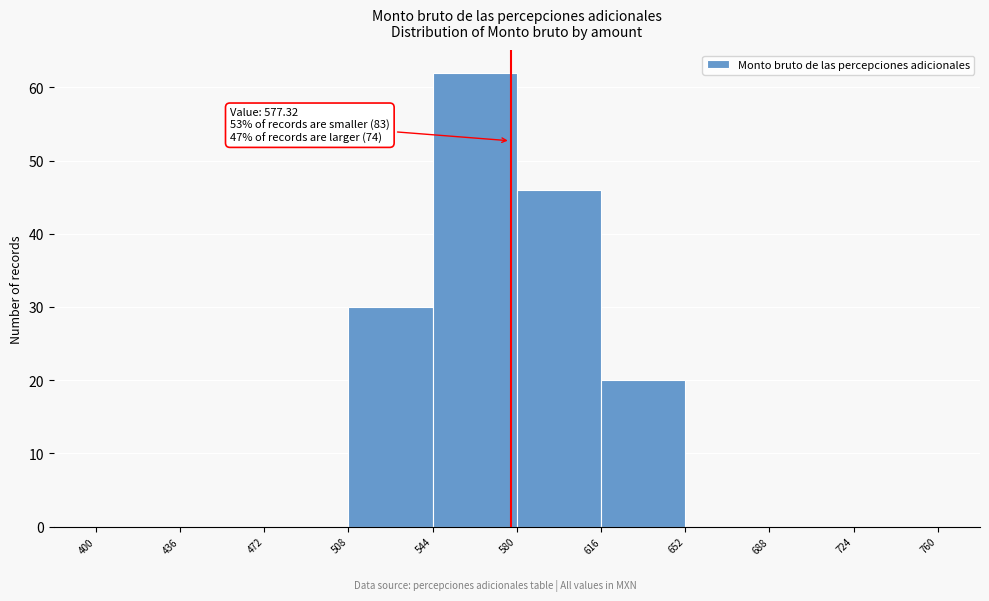

Over which range of the x-axis is the bar tallest?

544 to 580